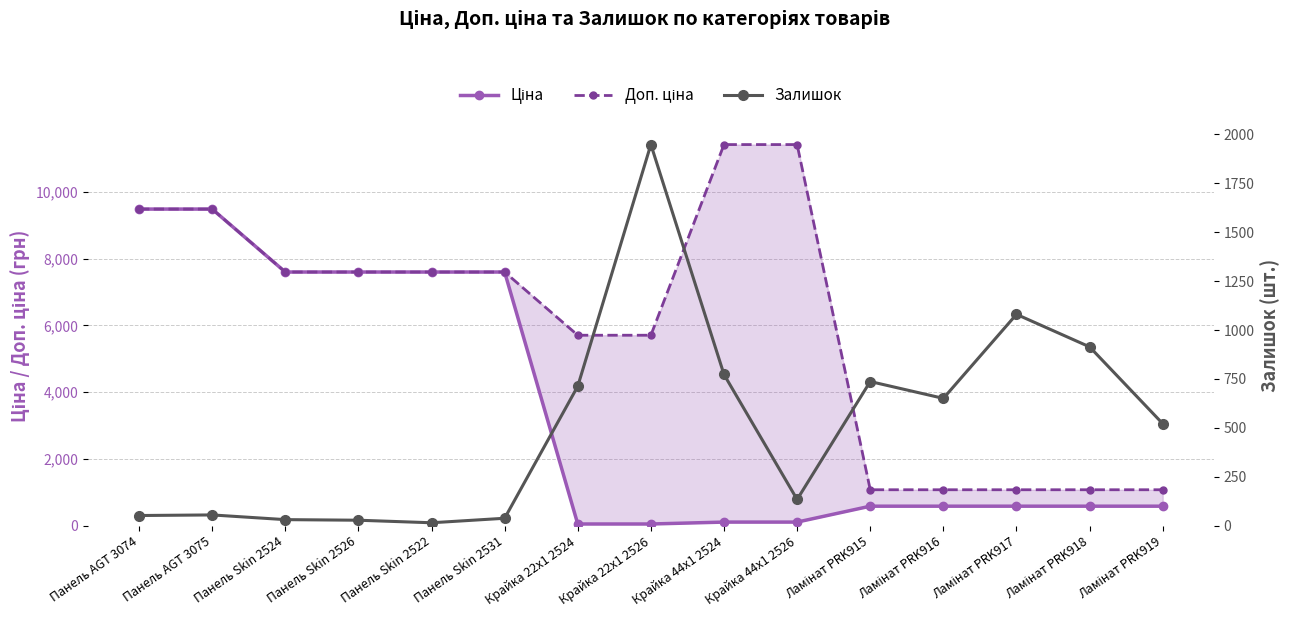

Reading left to right, list all the values displayed in this chart.

Ціна: 9480.1	9480.1	7596.5	7596.5	7596.5	7596.5	57.0	57.0	114.1	114.1	589.9	589.9	589.9	589.9	589.9
Доп. ціна: 9480.1	9480.1	7596.5	7596.5	7596.5	7596.5	5705.0	5705.0	11410.0	11410.0	1081.7	1081.7	1081.7	1081.7	1081.7
Залишок: 53.0	56.0	32.0	29.0	16.0	39.0	713.0	1947.0	773.0	135.0	737.0	651.0	1080.0	914.0	522.0